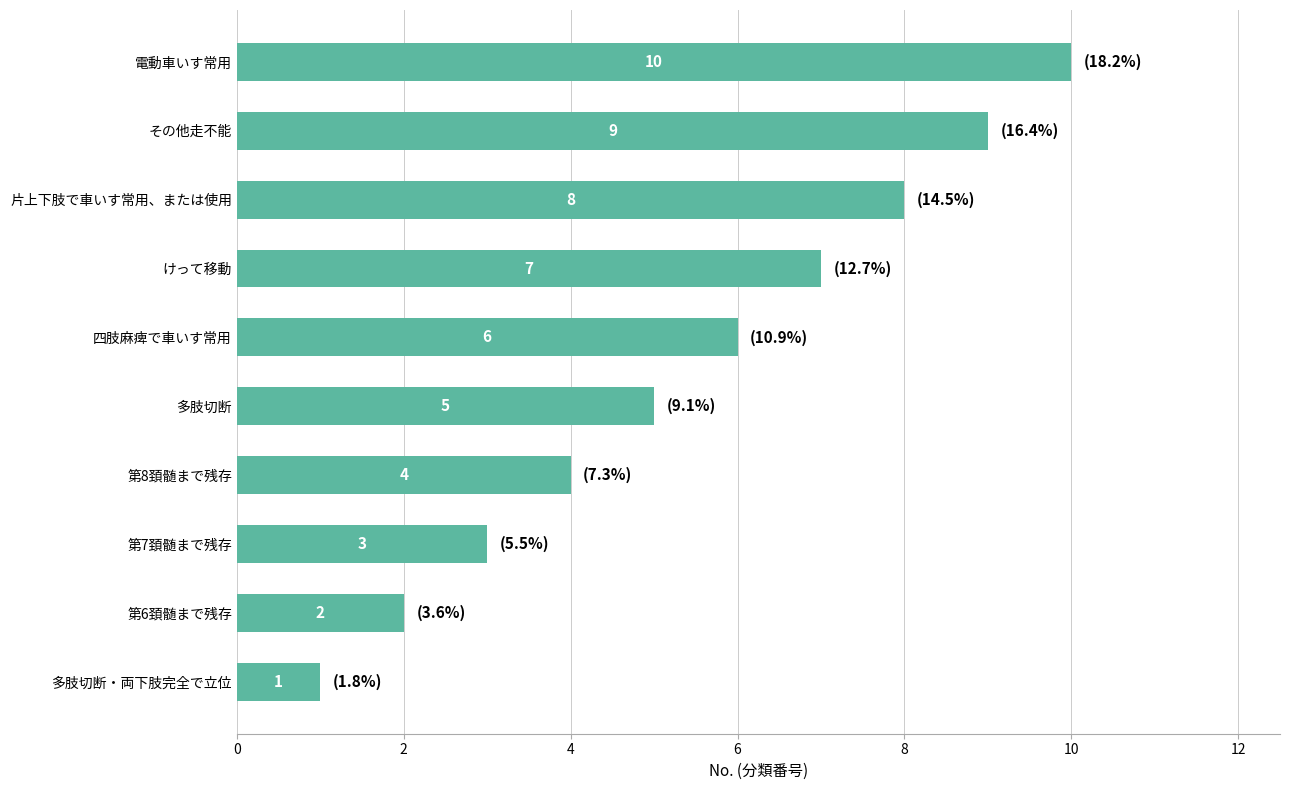

Rank the categories by value from lowest to highest.

多肢切断・両下肢完全で立位, 第6頚髄まで残存, 第7頚髄まで残存, 第8頚髄まで残存, 多肢切断, 四肢麻痺で車いす常用, けって移動, 片上下肢で車いす常用、または使用, その他走不能, 電動車いす常用